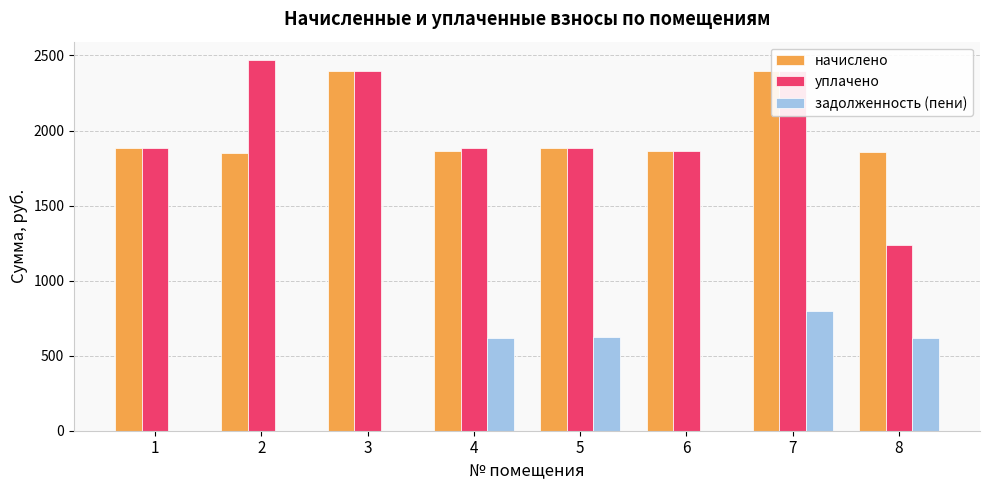

What is the total value across all series at 5?

4388.2